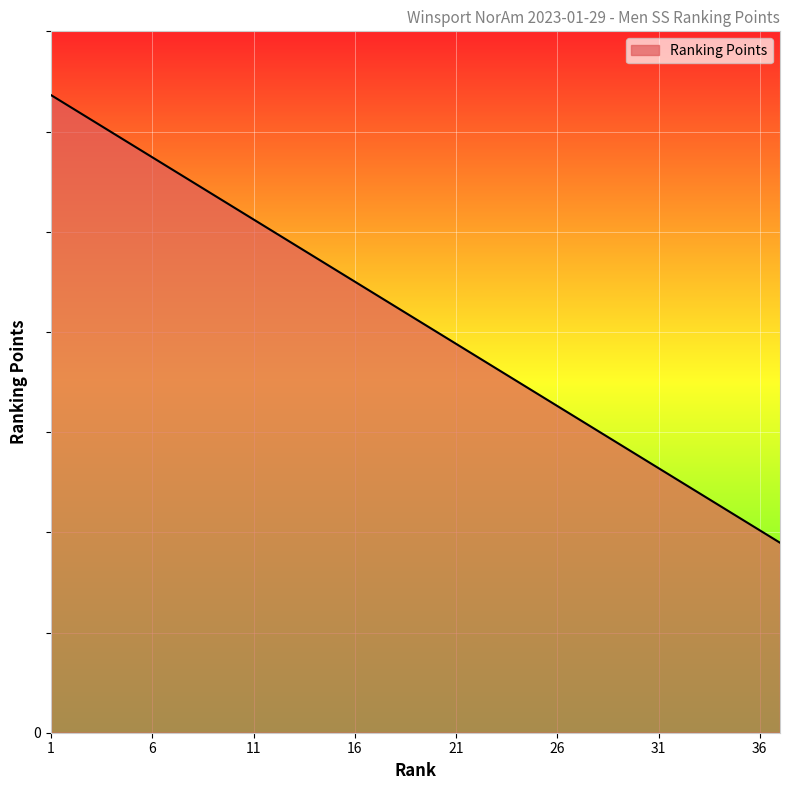

At which label is the value closest to 438?

19